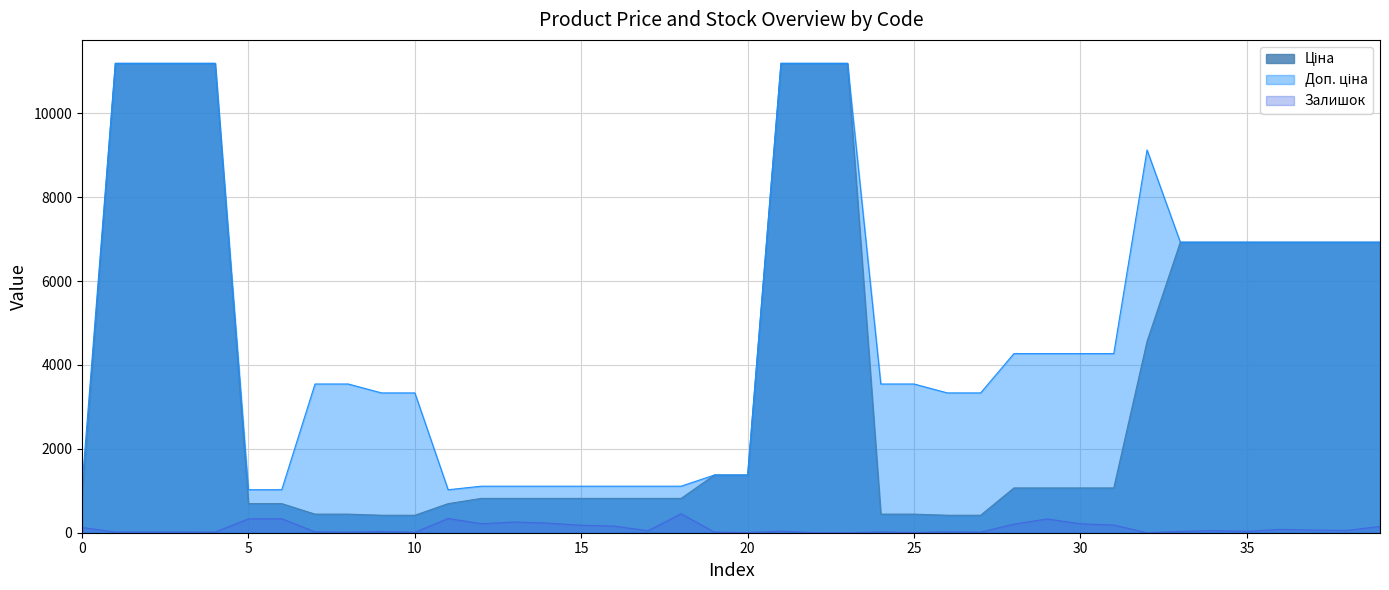

How many lines are shown in the chart?

3